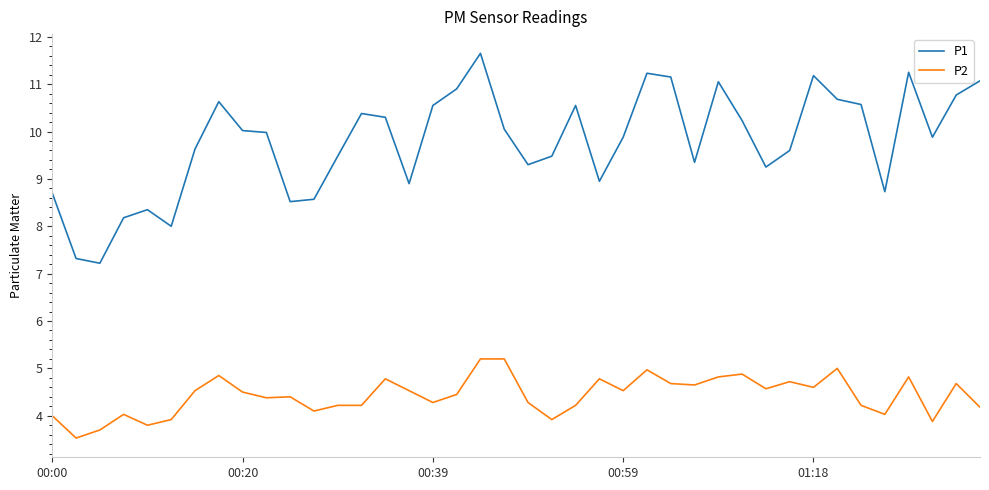

What is the lowest value of the P2 series?

3.5